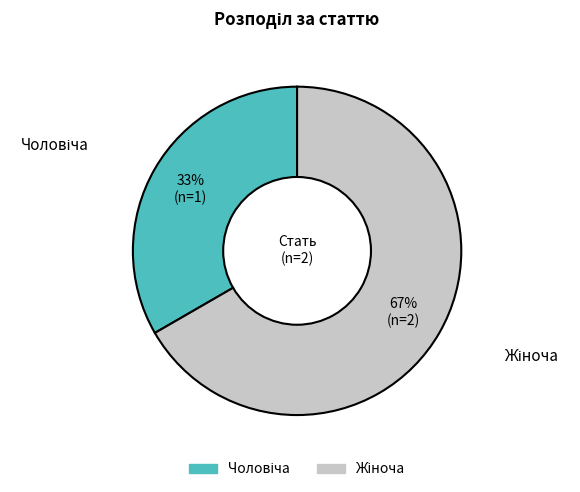

Is there a majority slice in this chart?

Yes